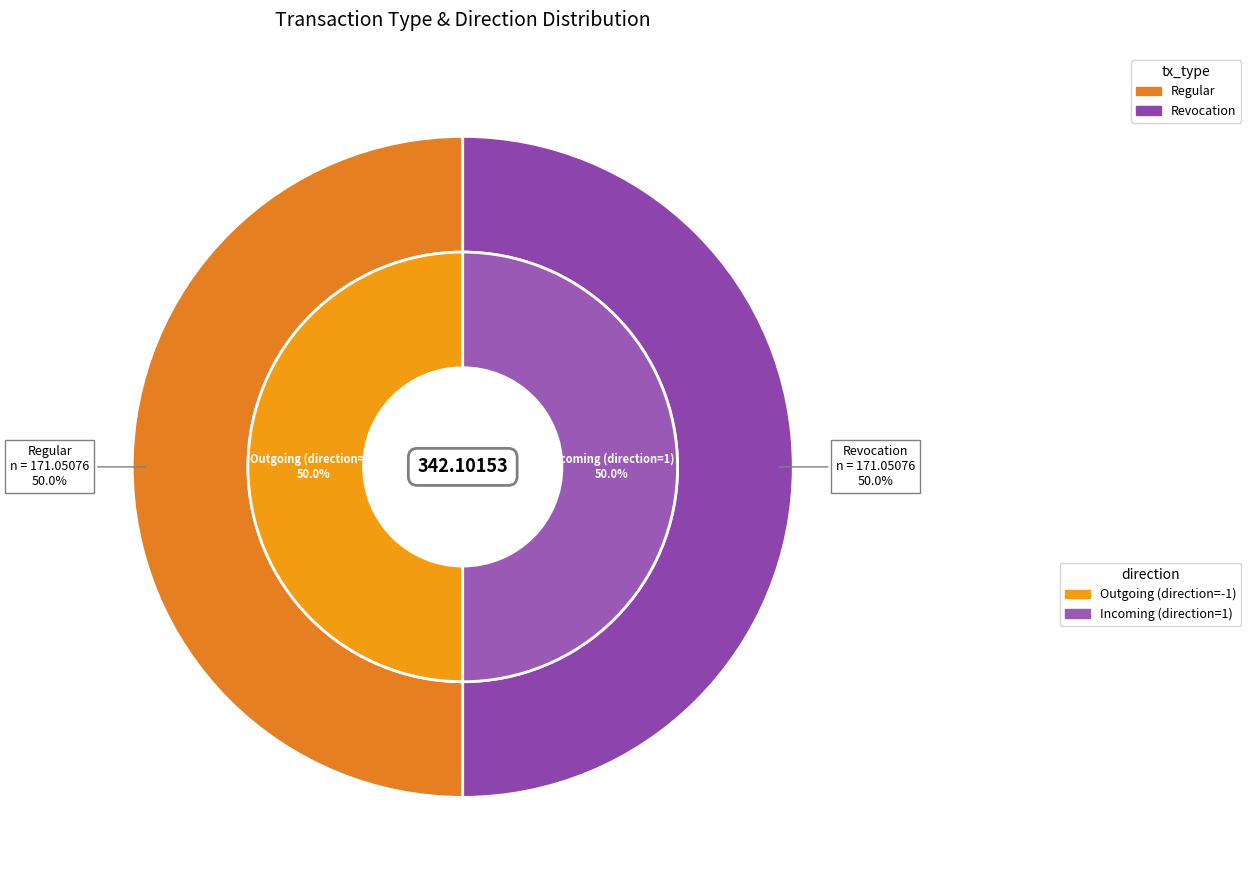

What percentage do Regular and Revocation together represent?

100.0%